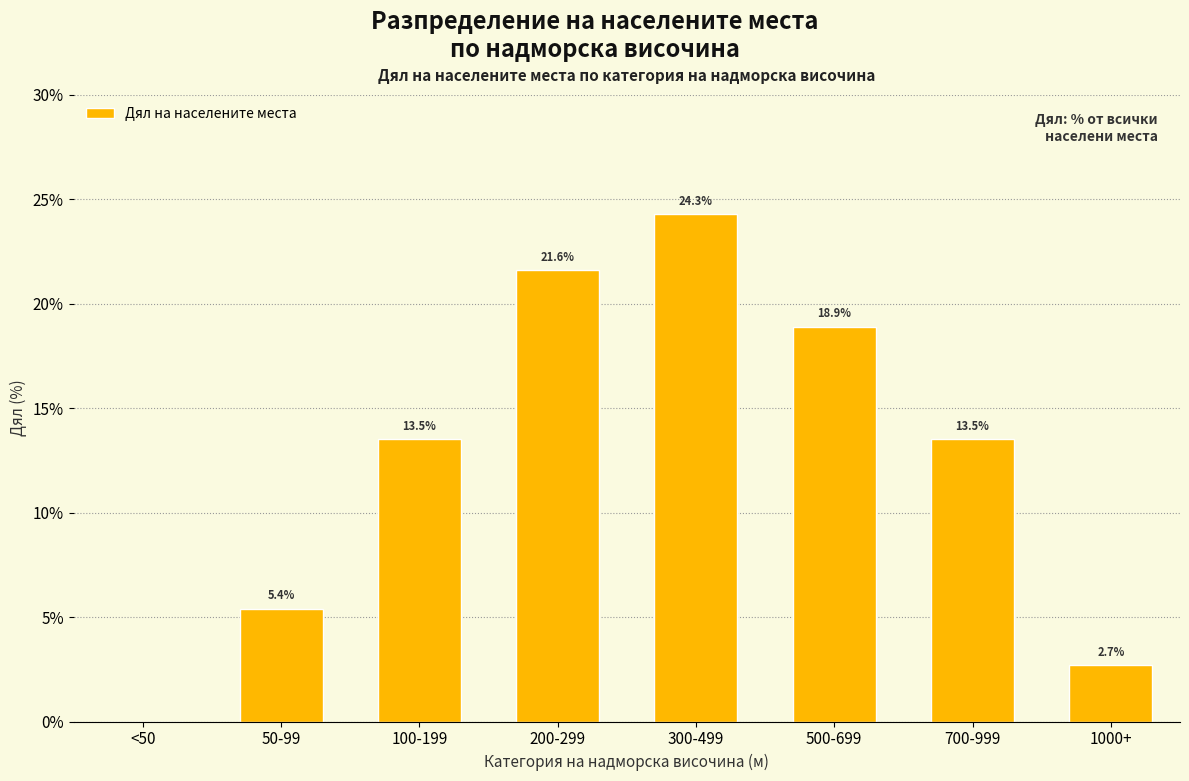

Reading left to right, list all the values displayed in this chart.

<50=0.0	50-99=5.4	100-199=13.5	200-299=21.6	300-499=24.3	500-699=18.9	700-999=13.5	1000+=2.7